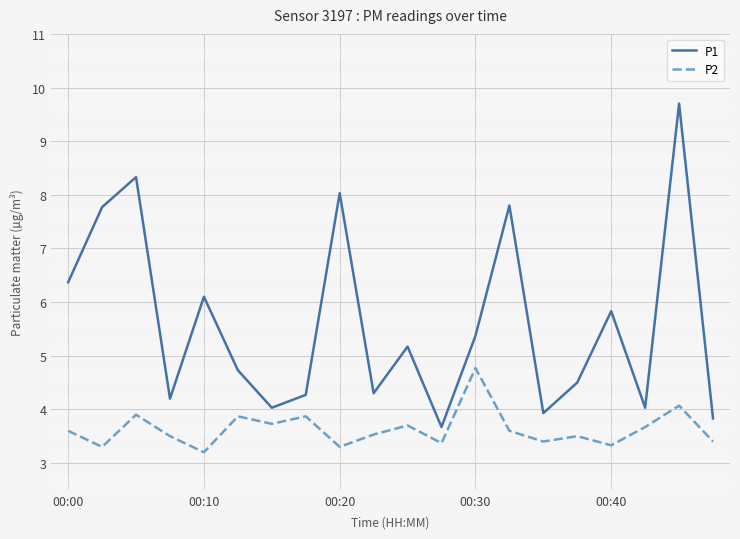

What is the difference between the maximum and minimum values in the P2 series?

1.6